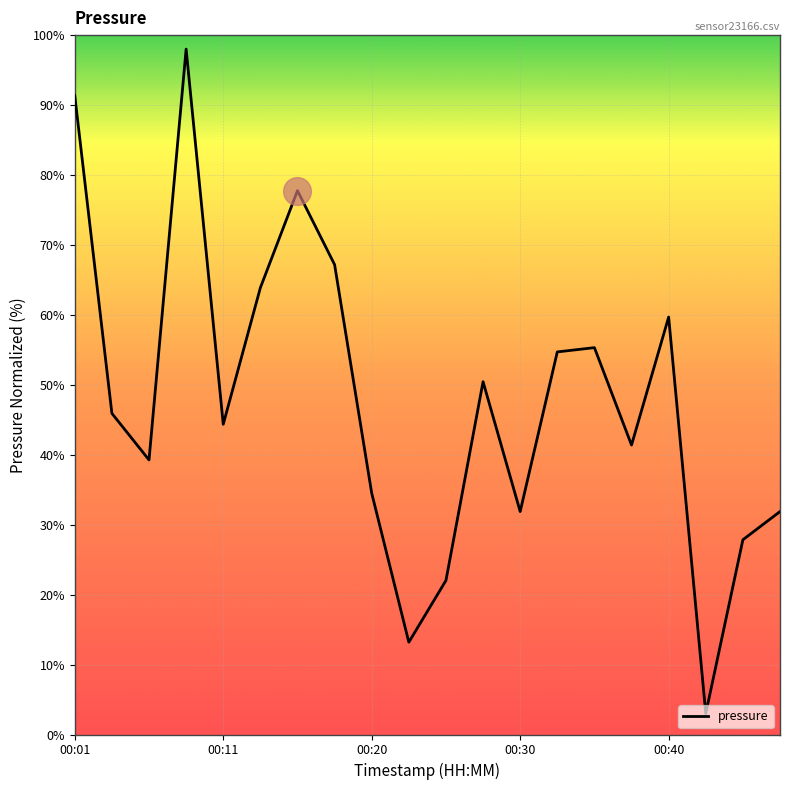

What is the maximum value shown in the chart?

98.0